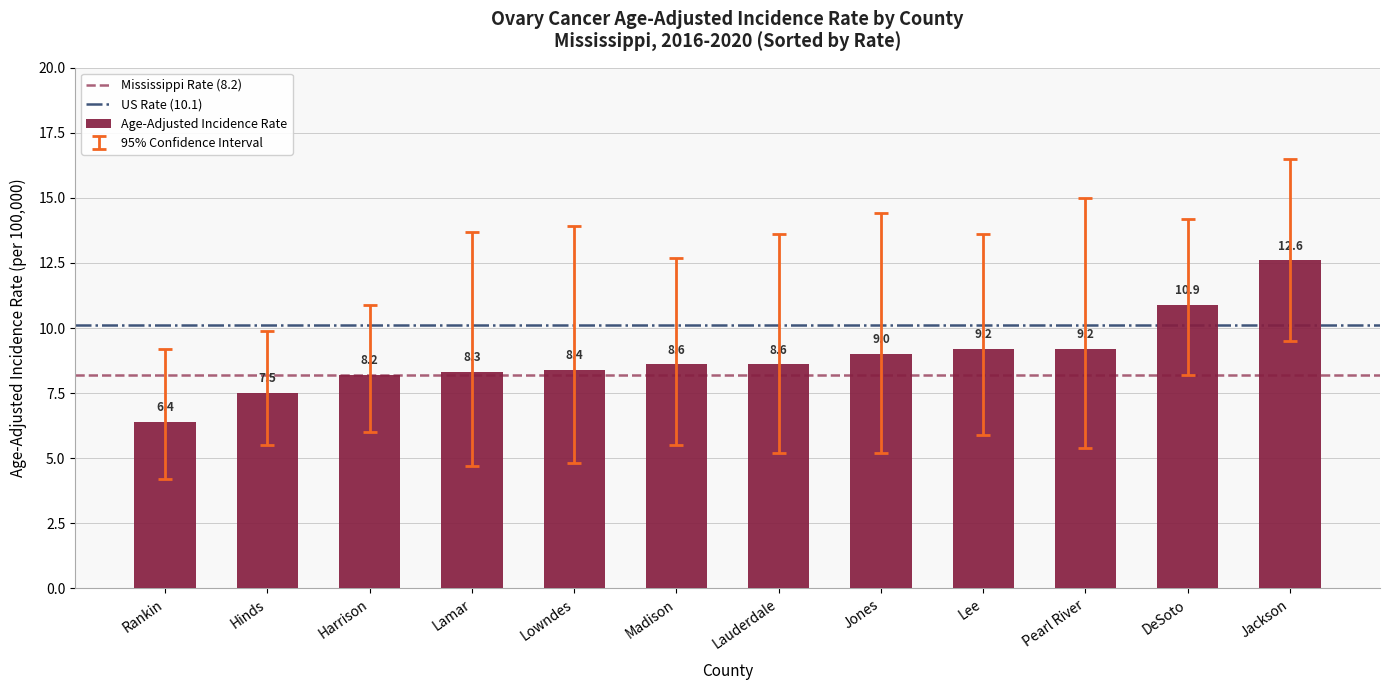

The value at Hinds is 7.5. True or false?

True